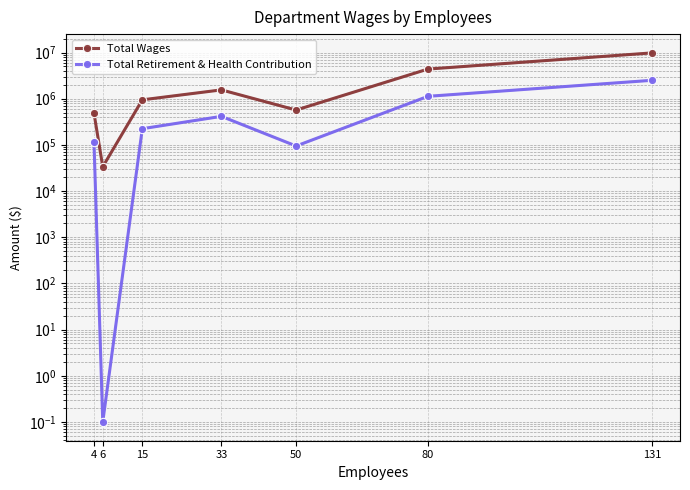

List the series in order of their overall mean, lowest first.

Total Retirement & Health Contribution, Total Wages